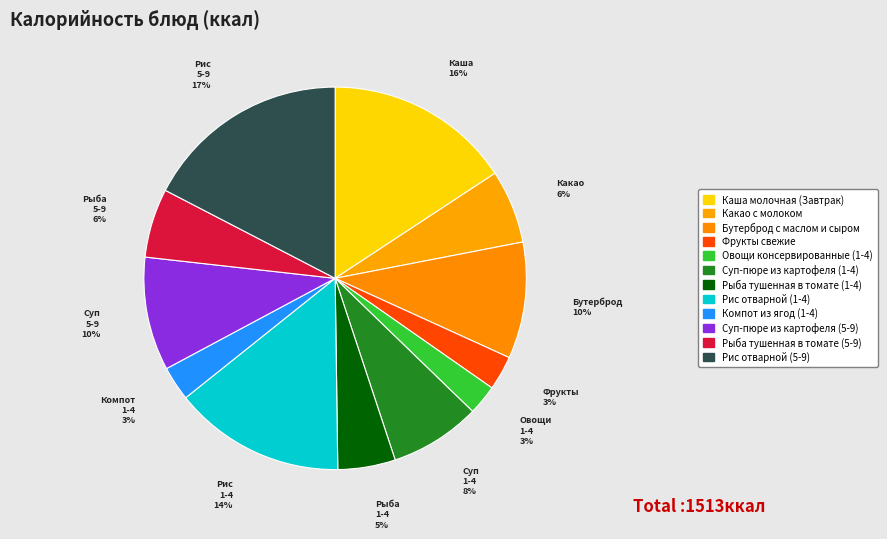

How much of the chart is everything except Рыба тушенная в томате (5-9)?

94.2%